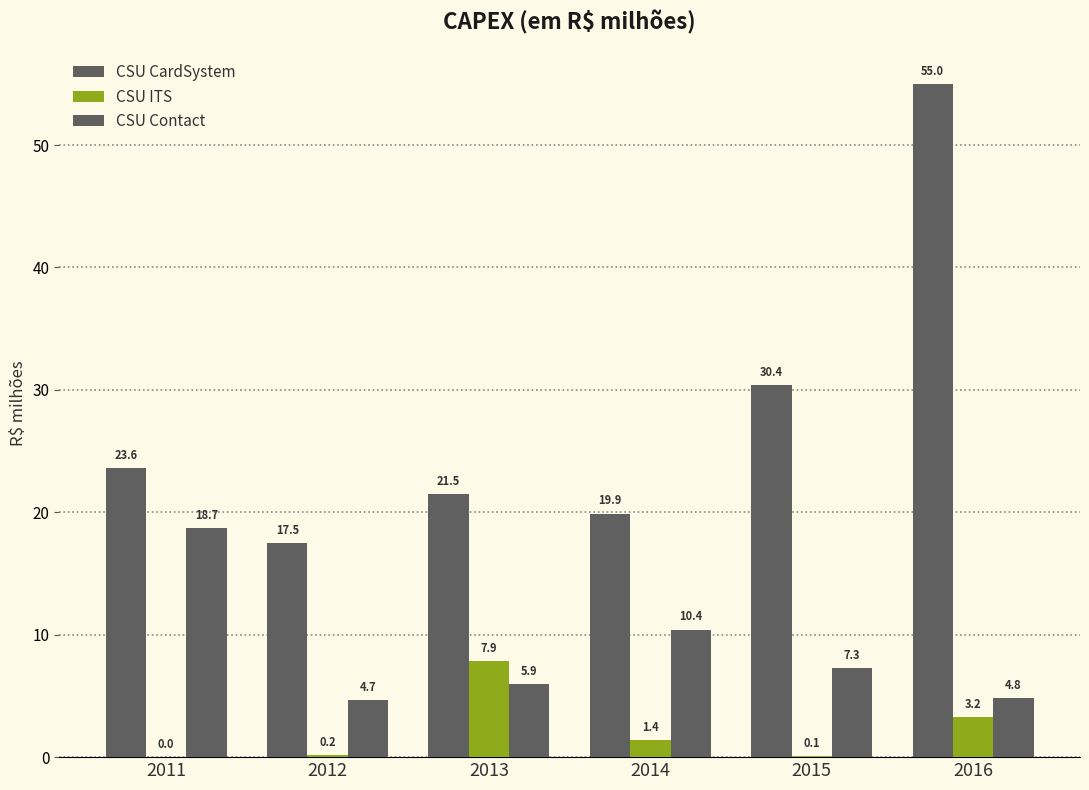

Where does the CSU ITS series first go above 1?

2013